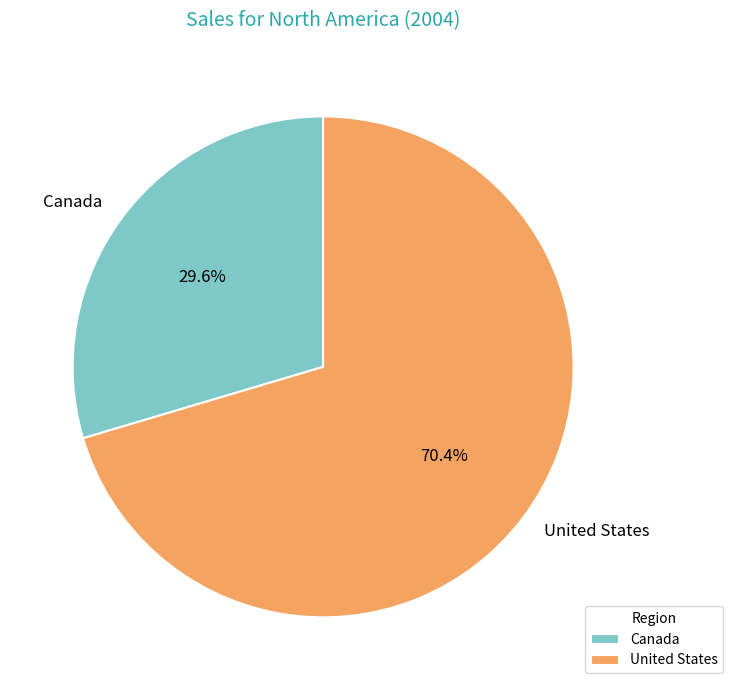

Which category has the biggest portion of the pie?

United States